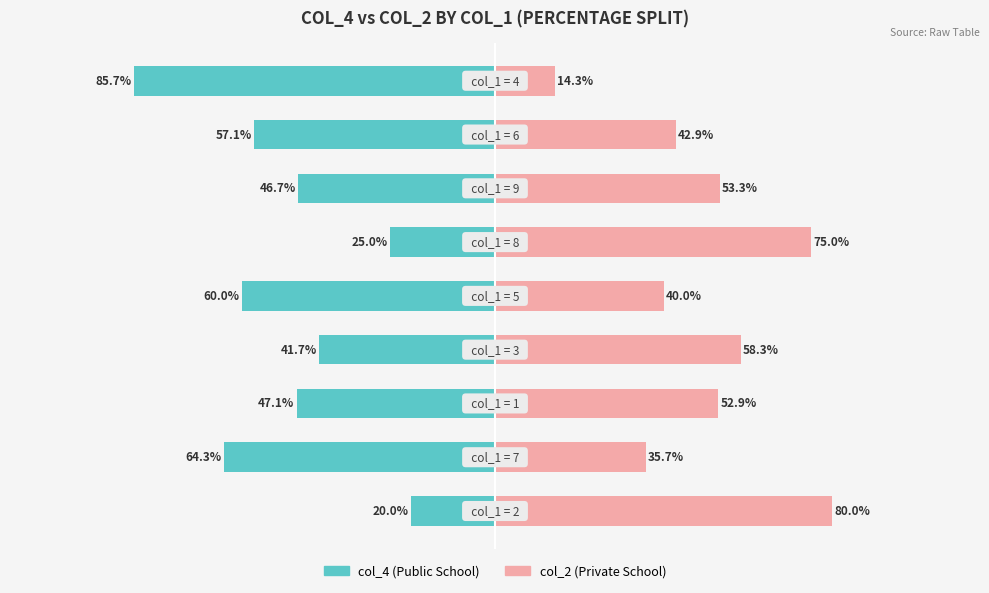

The Private School series shows 6.2 at 8. True or false?

False